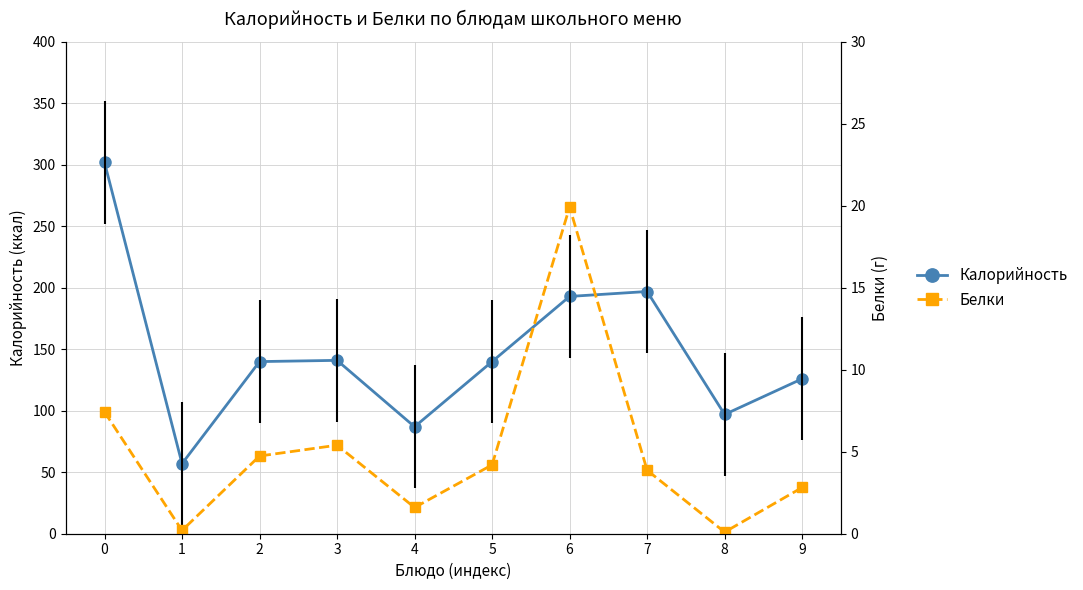

At 0, list the series in order from smallest to largest.

Белки, Калорийность